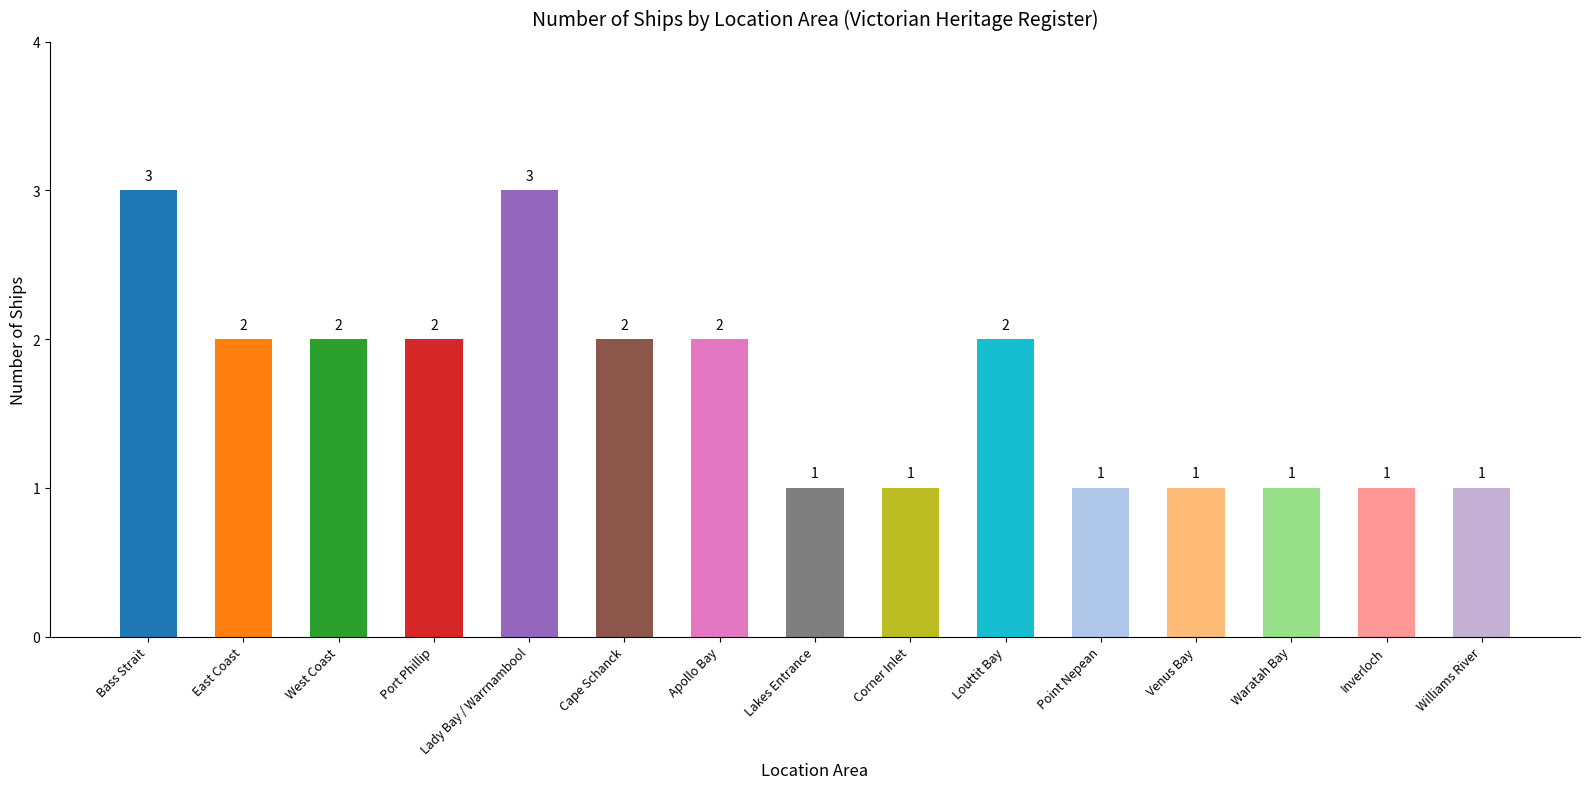

What is the sum of the values at Cape Schanck and East Coast?

4